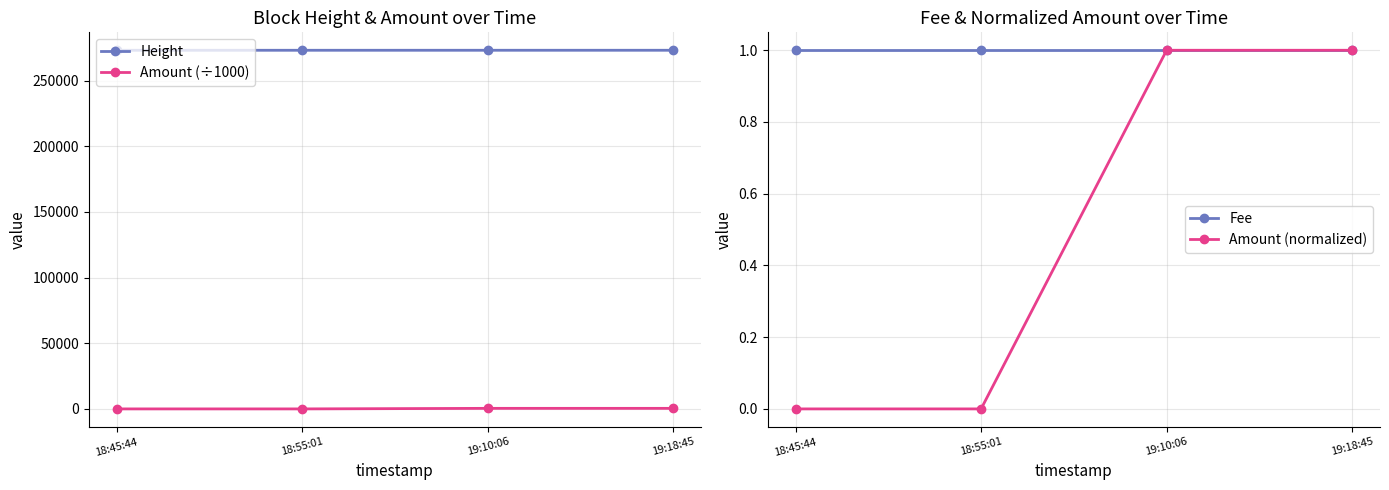

Where is Amount (÷1000) nearest to the value 211?

18:45:44